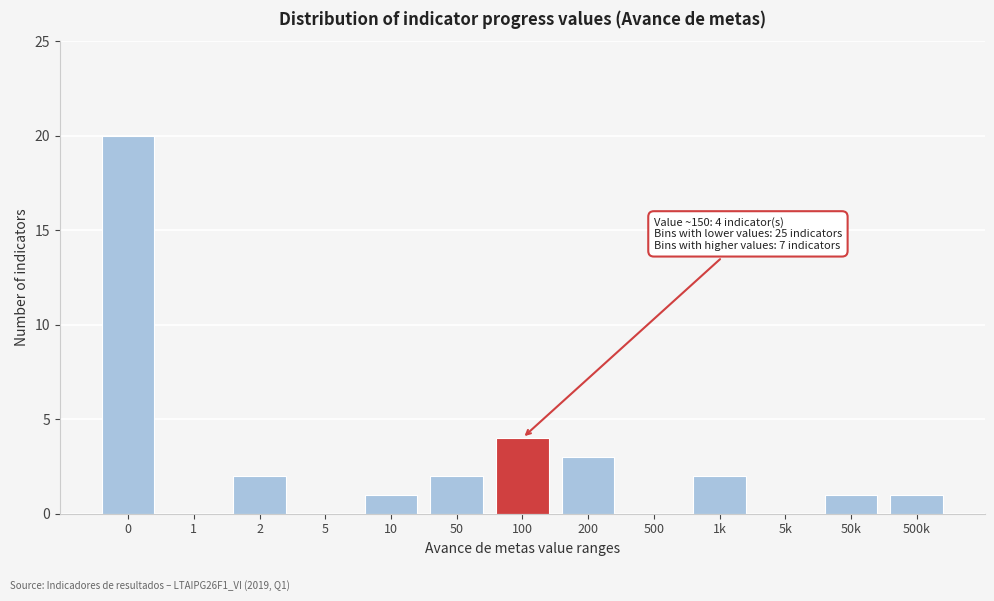

Reading right to left, extract all data points from this chart.

500k=1	50k=1	5k=0	1k=2	500=0	200=3	100=4	50=2	10=1	5=0	2=2	1=0	0=20